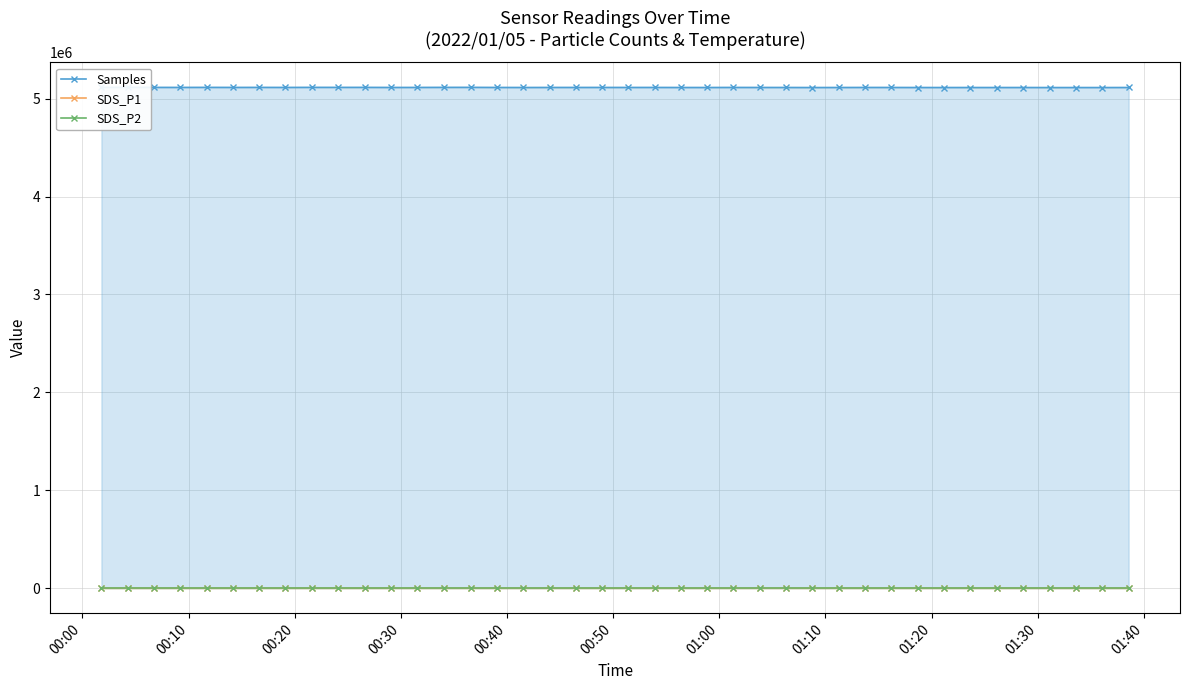

True or false: SDS_P1 has more than 2 points higher than both neighbors.

True